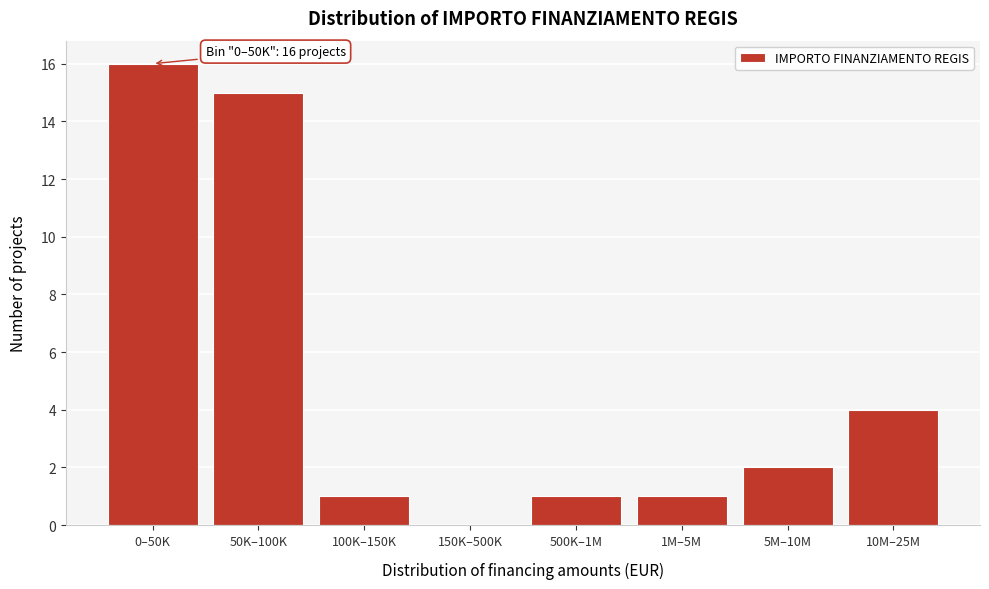

Reading left to right, list all the values displayed in this chart.

0–50K=16	50K–100K=15	100K–150K=1	150K–500K=0	500K–1M=1	1M–5M=1	5M–10M=2	10M–25M=4